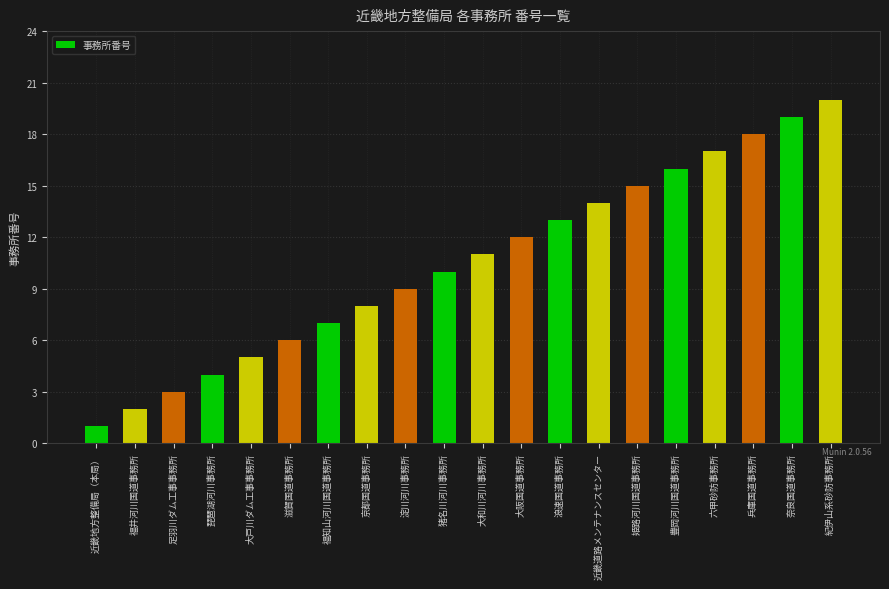

At which label is the value closest to 10?

猪名川河川事務所